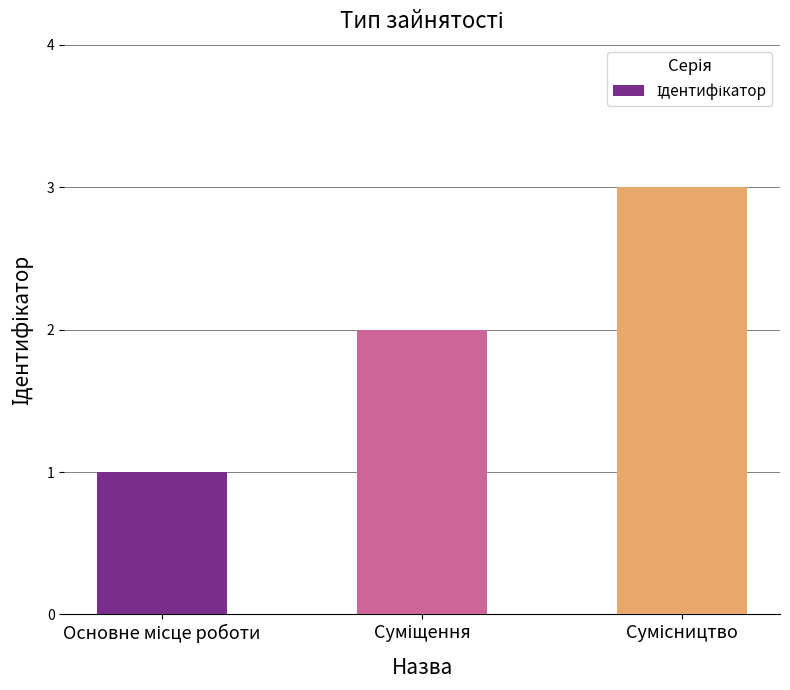

What is the greatest value displayed?

3